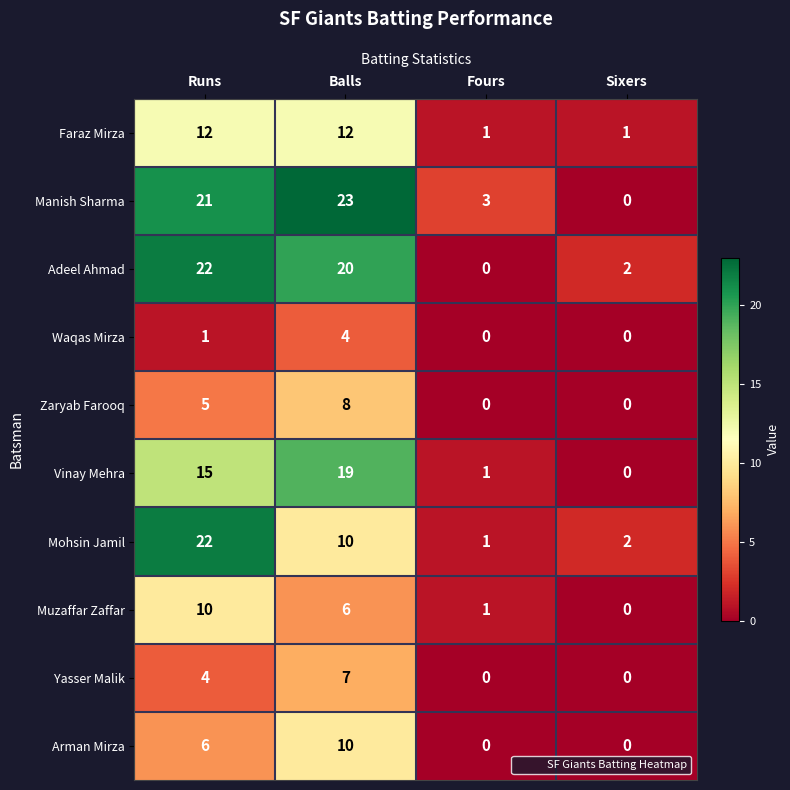

At which label does Arman Mirza reach its peak?

Balls